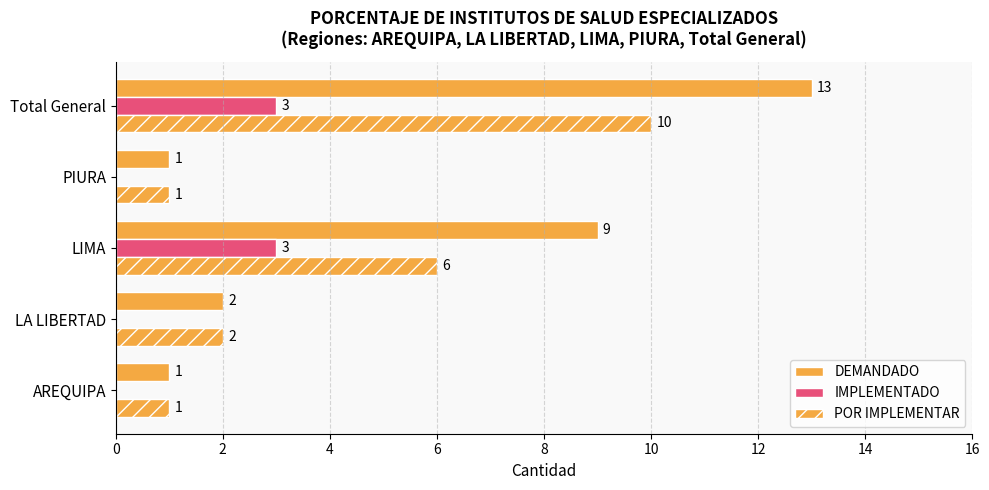

How many series are shown in this chart?

3